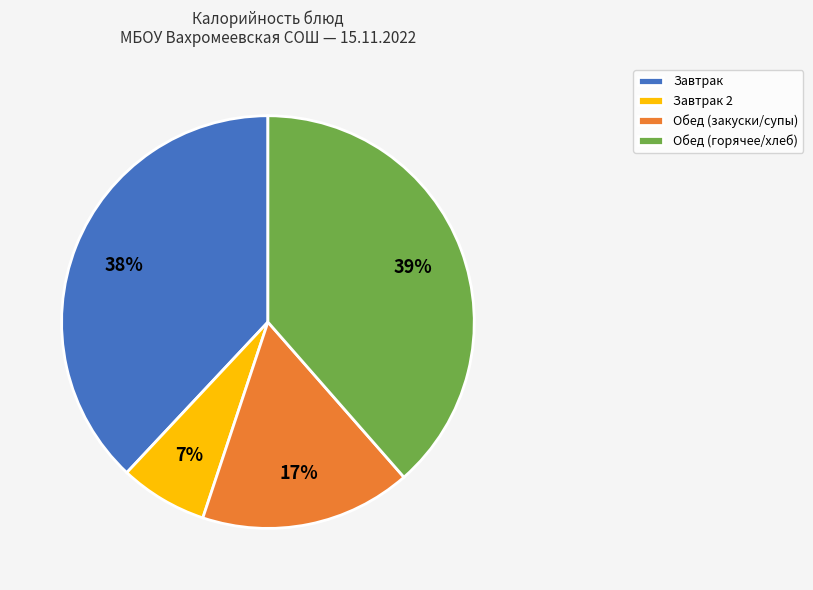

Do Обед (горячее/хлеб) and Завтрак together represent more than half of the pie?

Yes